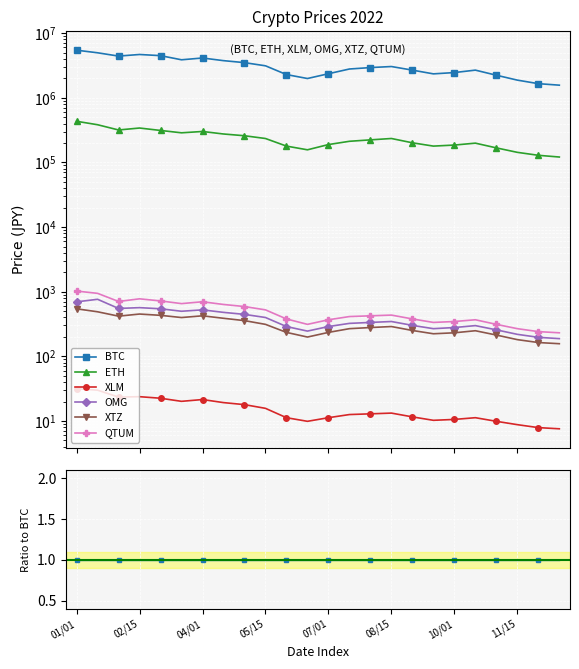

True or false: ETH and XTZ cross at least once.

False